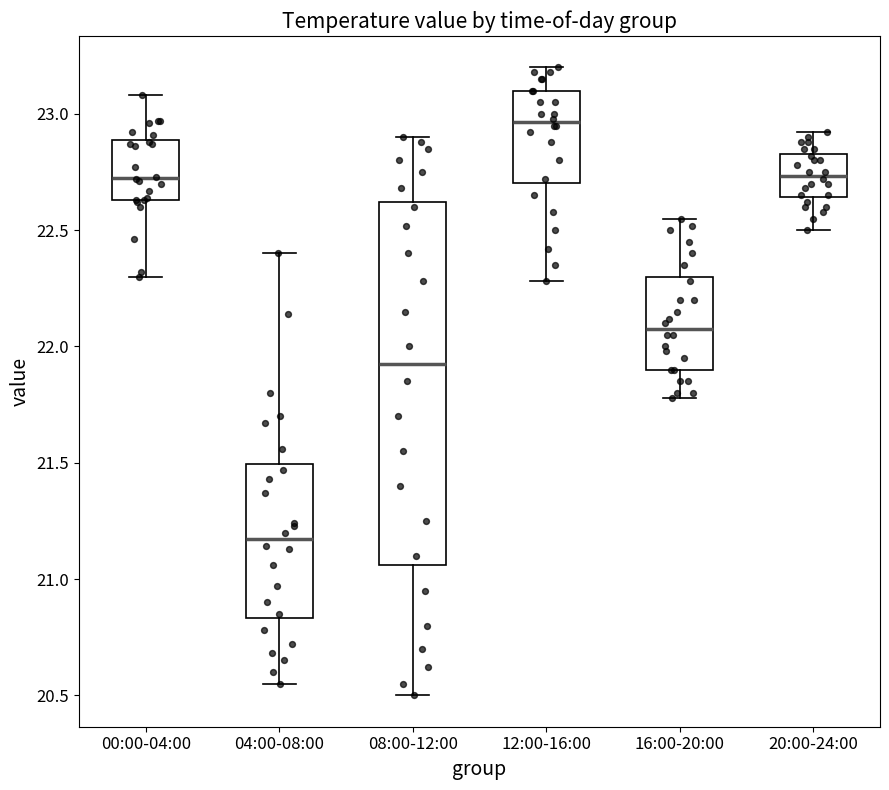

Reading left to right, transcribe this box plot: for each box, give where its median line is, the range the box spans, and where its two whiskers end, as read against the y-axis. The values are not printed on the chart, so give them approximately, as read against the axis.

00:00-04:00: median 22.75, box 22.65 to 22.90, whiskers 22.30 to 23.10
04:00-08:00: median 21.15, box 20.85 to 21.50, whiskers 20.55 to 22.40
08:00-12:00: median 21.95, box 21.05 to 22.60, whiskers 20.50 to 22.90
12:00-16:00: median 22.95, box 22.70 to 23.10, whiskers 22.30 to 23.20
16:00-20:00: median 22.10, box 21.90 to 22.30, whiskers 21.80 to 22.55
20:00-24:00: median 22.75, box 22.65 to 22.85, whiskers 22.50 to 22.90